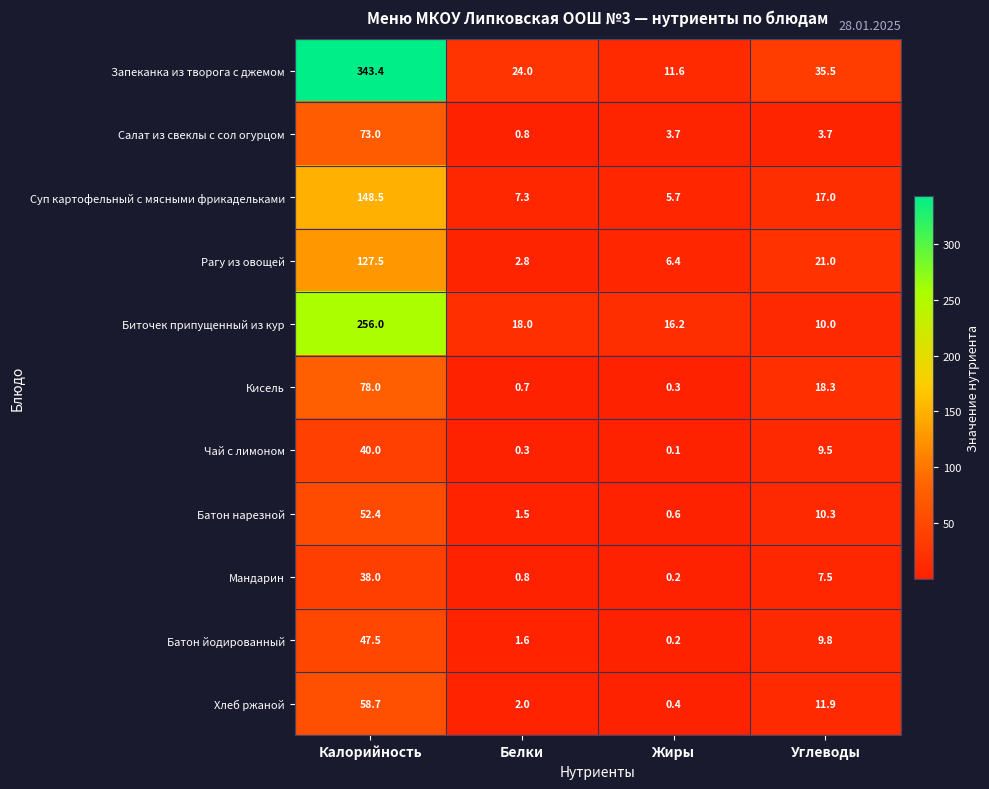

True or false: Хлеб ржаной has a value of 2.6 at Белки.

False